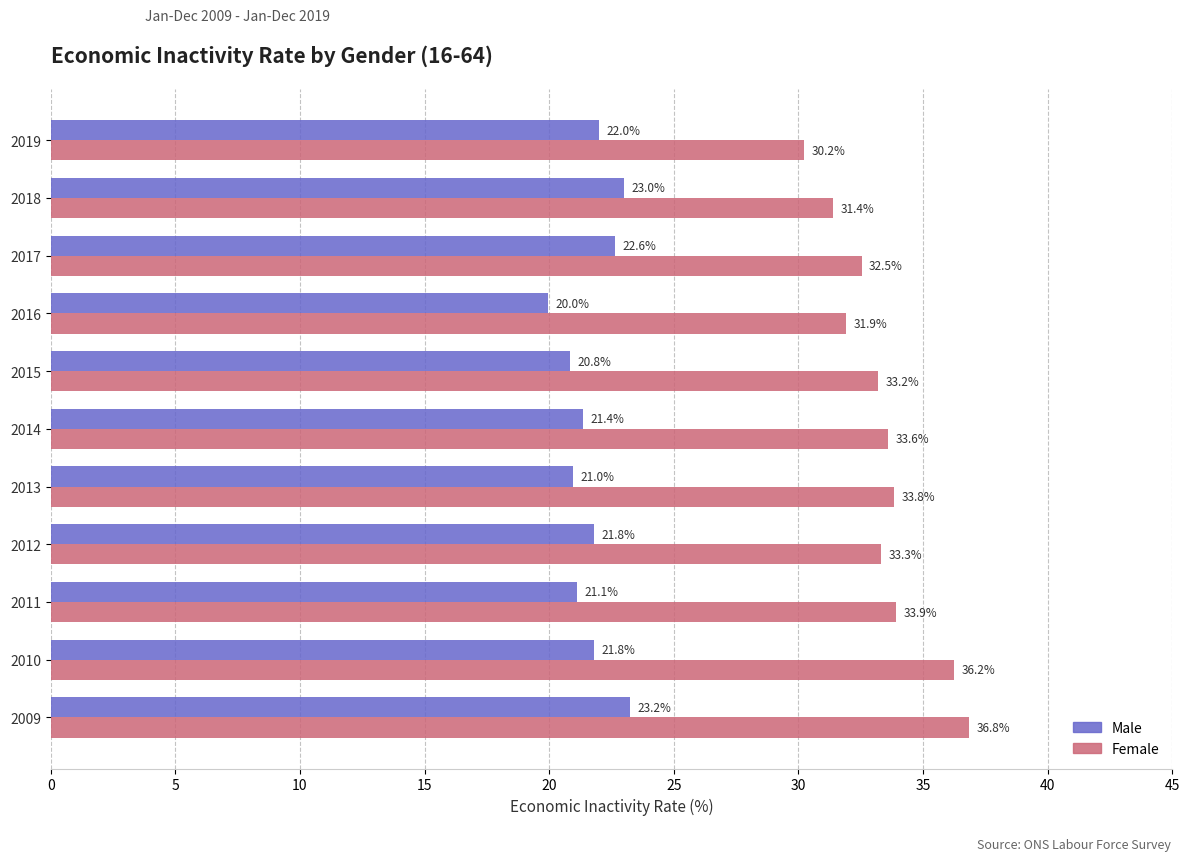

Rank the categories by Female value from highest to lowest.

2009, 2010, 2011, 2013, 2014, 2012, 2015, 2017, 2016, 2018, 2019